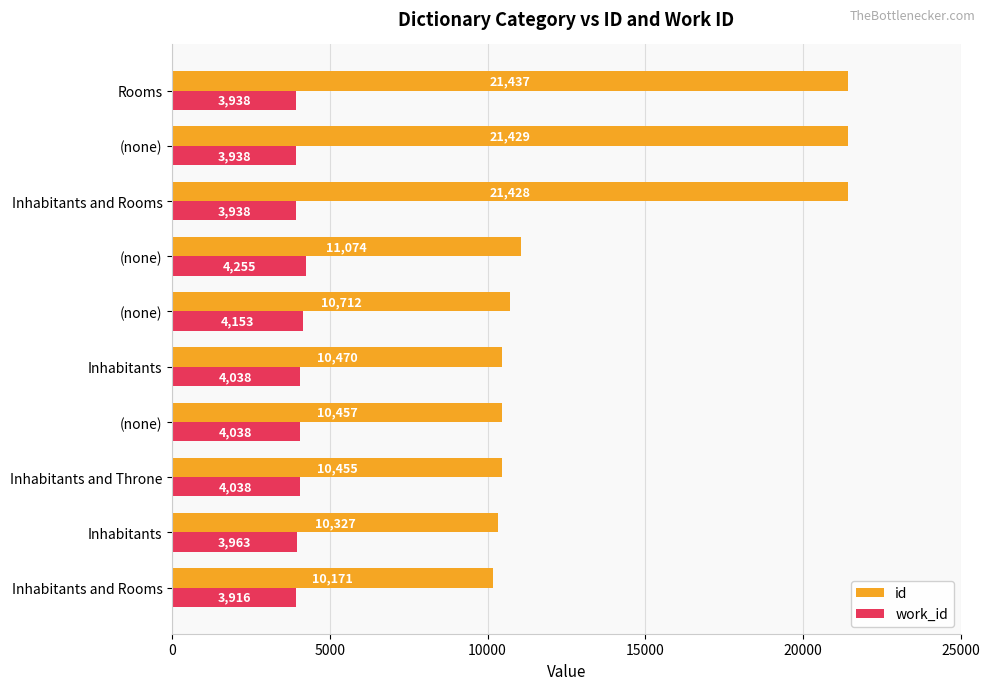

How many series are shown in this chart?

2